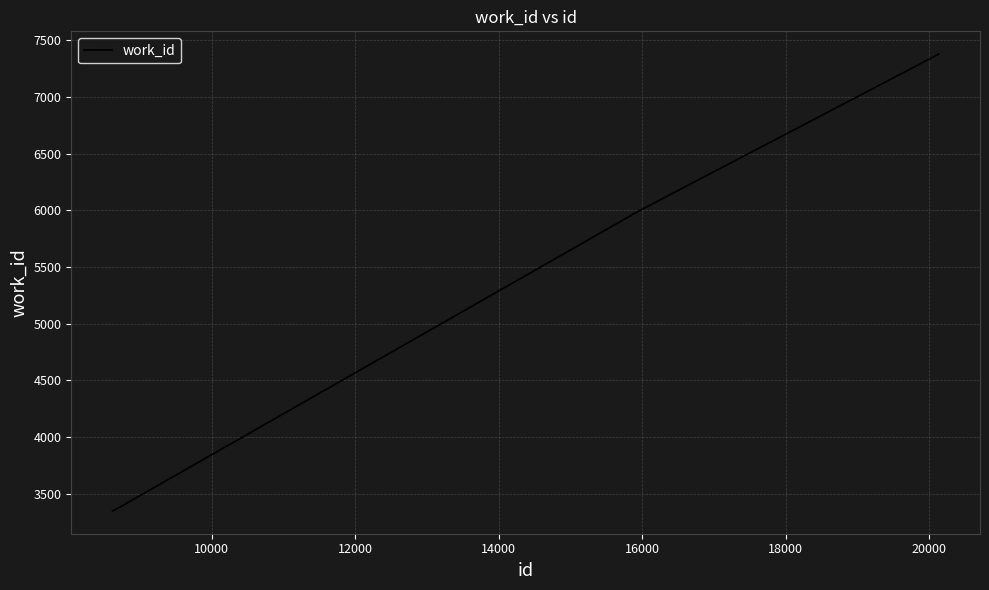

What is the smallest value displayed?

3347